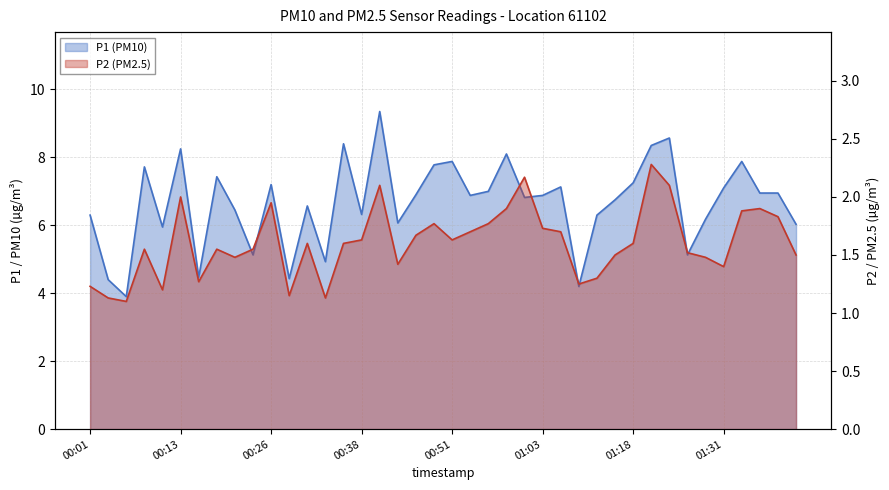

What is the label of the 28th point from the right?

00:31